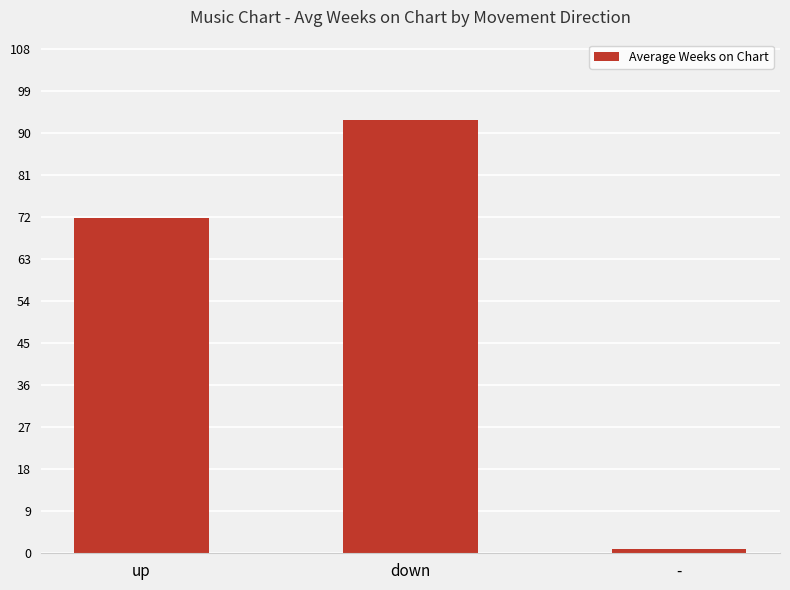

The value at up is 116.2. True or false?

False